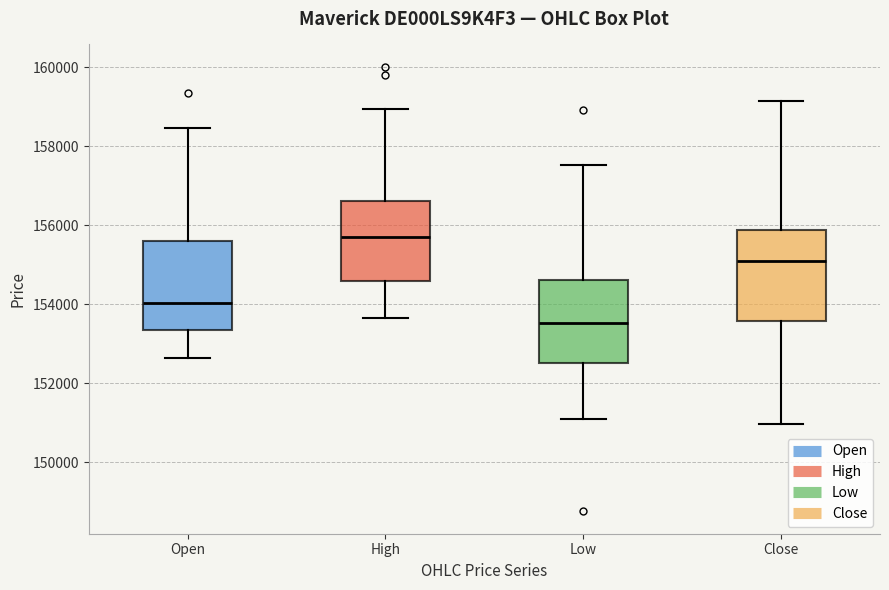

Reading left to right, transcribe this box plot: for each box, give where its median line is, the range the box spans, and where its two whiskers end, as read against the y-axis. The values are not printed on the chart, so give them approximately, as read against the axis.

Open: median 154000, box 153400 to 155600, whiskers 152600 to 158400
High: median 155600, box 154600 to 156600, whiskers 153600 to 159000
Low: median 153600, box 152600 to 154600, whiskers 151000 to 157600
Close: median 155200, box 153600 to 155800, whiskers 151000 to 159200